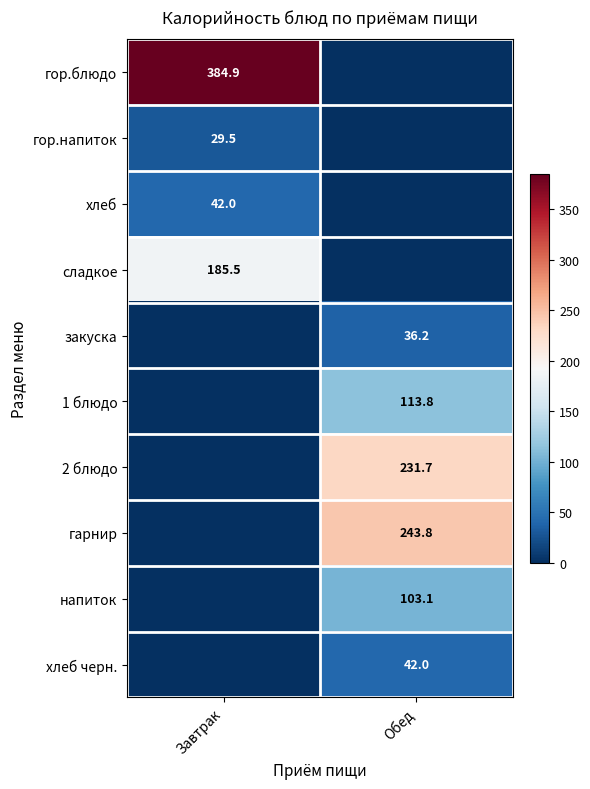

The хлеб черн. series shows 42.0 at Обед. True or false?

True